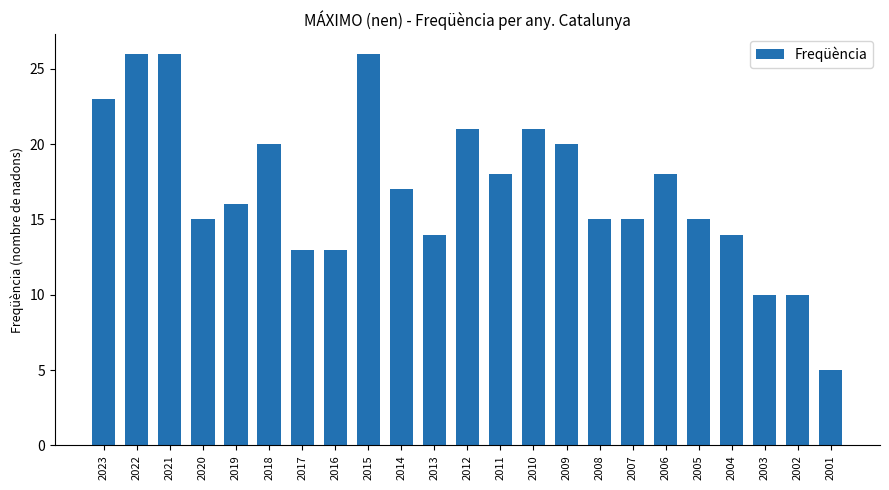

What is the smallest value displayed?

5